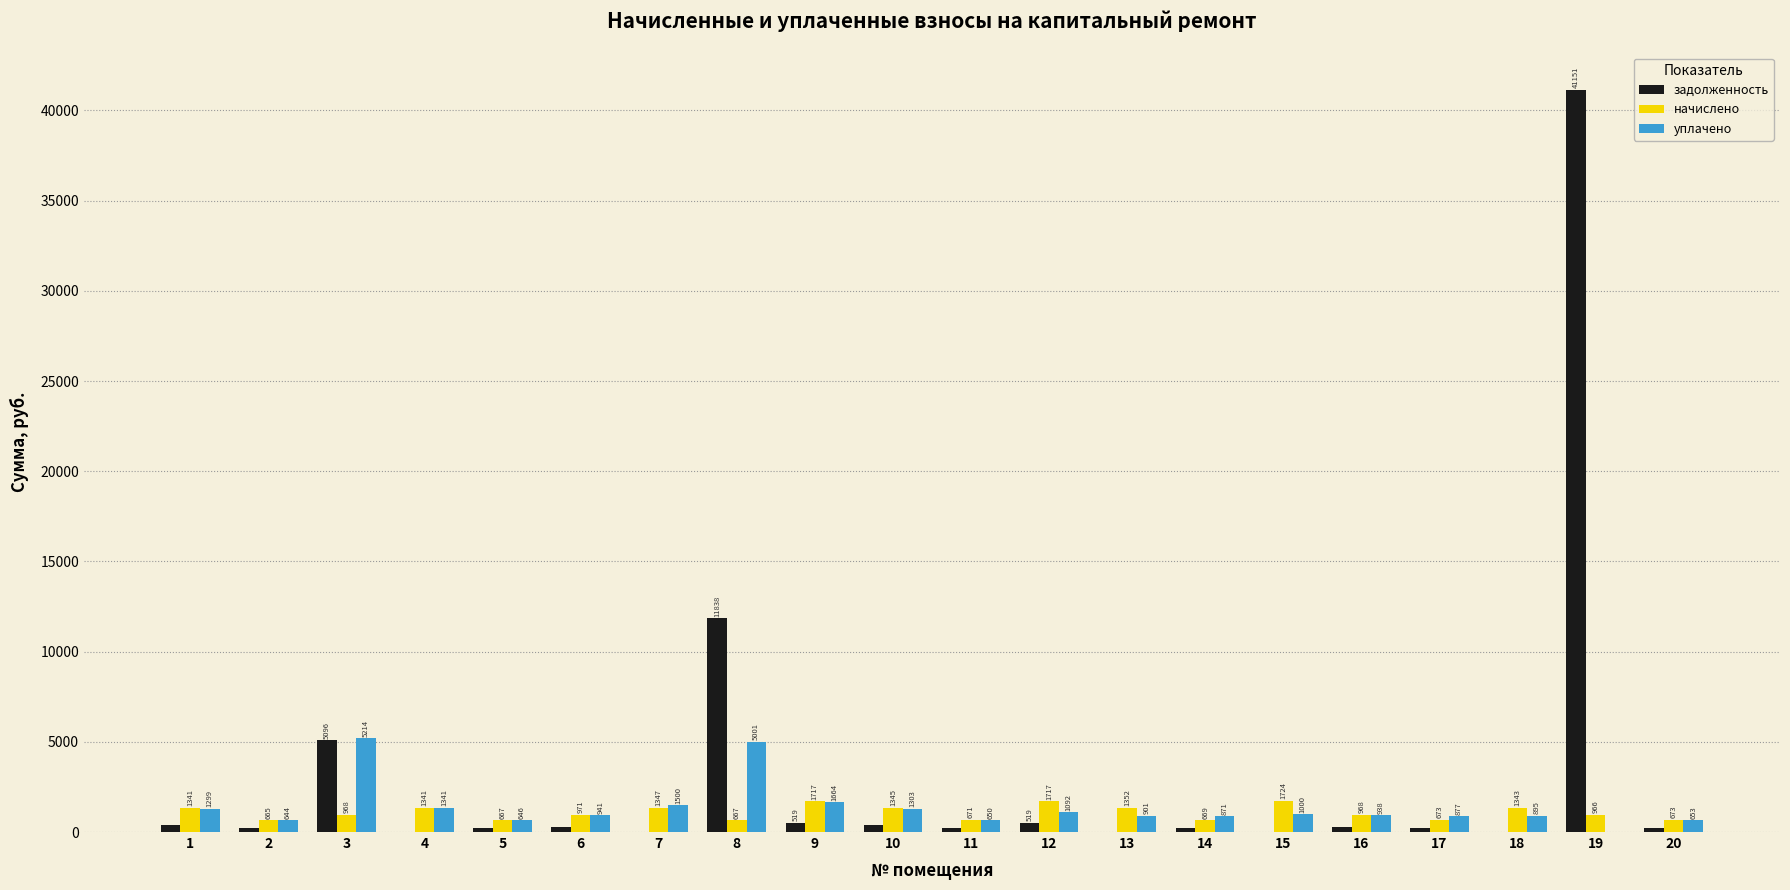

Between 5 and 14, which series saw the biggest shift?

уплачено